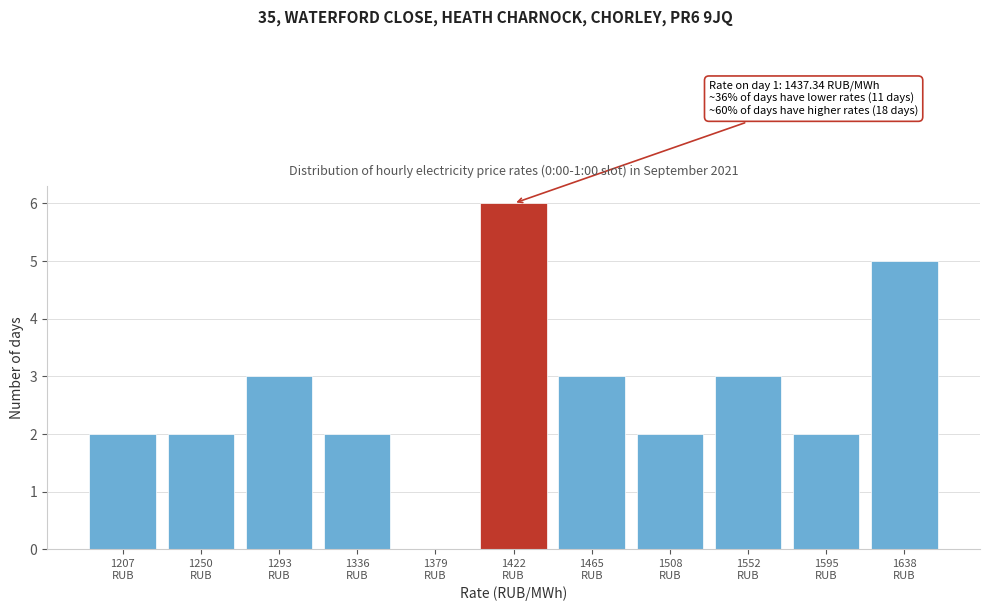

What is the sum of all values?

30